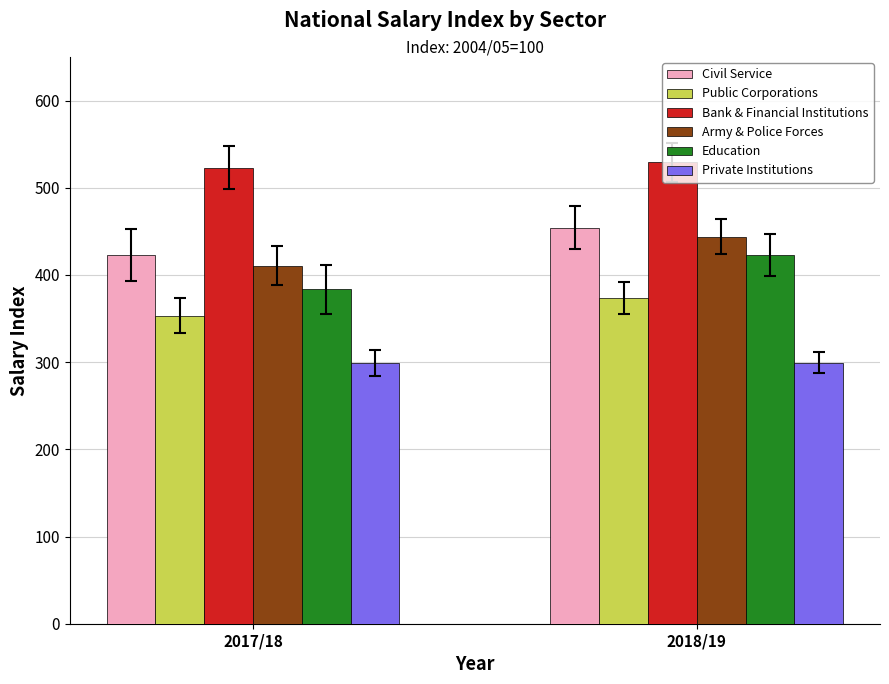

Between 2017/18 and 2018/19, which series saw the biggest shift?

Education